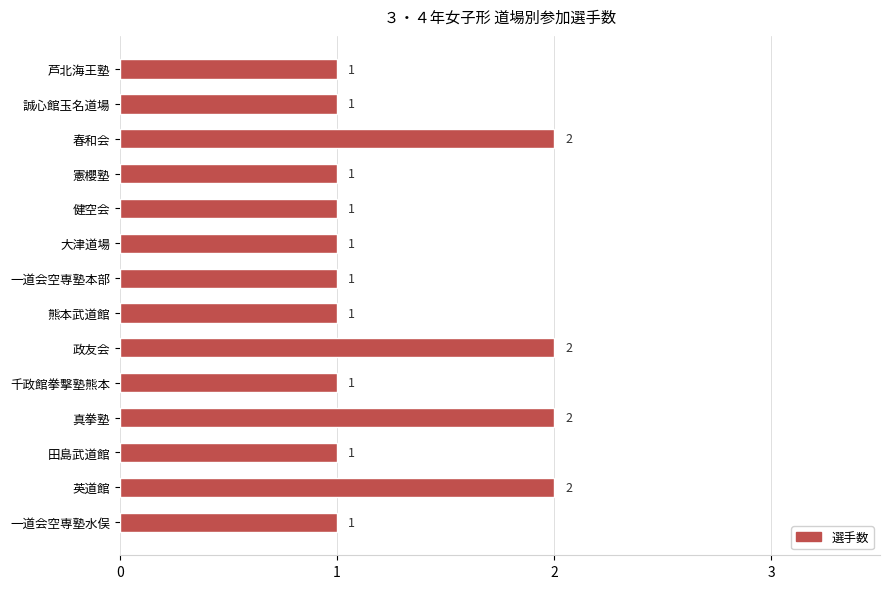

Count the values in the range 1 to 2.

14